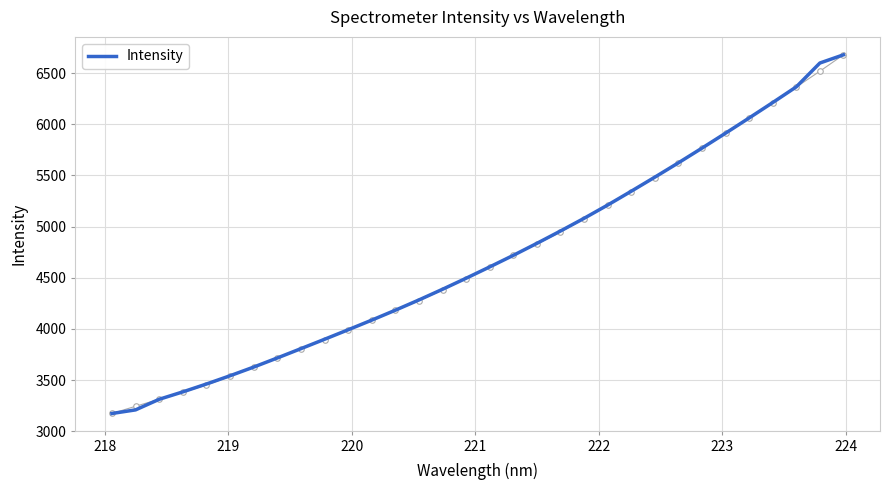

Reading left to right, what are all the values shown in this chart?

3174.2	3209.5	3312.9	3385.4	3462.2	3543.0	3627.6	3716.7	3807.5	3899.2	3992.0	4086.3	4183.3	4283.6	4387.9	4495.7	4606.5	4719.4	4836.6	4957.2	5081.2	5210.9	5345.9	5483.3	5623.4	5767.0	5913.2	6061.7	6212.3	6365.6	6598.5	6678.6